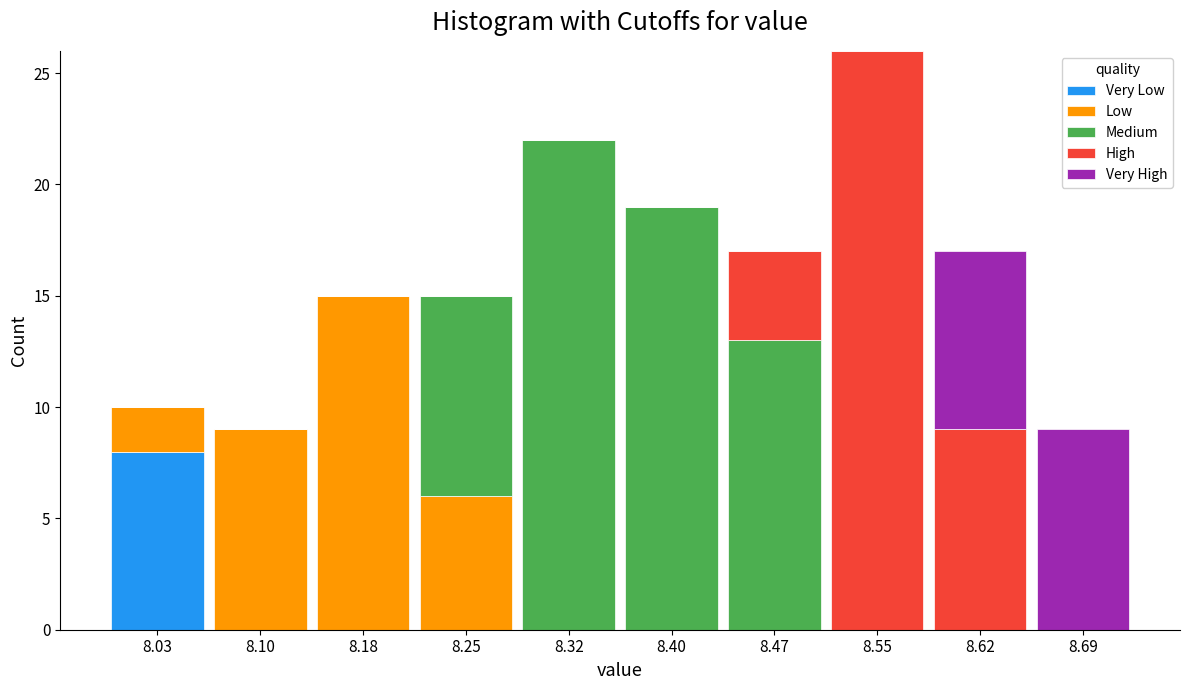

Reading left to right, list every stacked bar in this chart as the range it spans on the x-axis followed by its total height. Neither the bar edges nor the heights are printed on the chart, so give them approximately, as read against the axes.

7.990 to 8.064: 10
8.064 to 8.138: 9
8.138 to 8.212: 15
8.212 to 8.286: 15
8.286 to 8.360: 22
8.360 to 8.434: 19
8.434 to 8.508: 17
8.508 to 8.582: 26
8.582 to 8.656: 17
8.656 to 8.730: 9